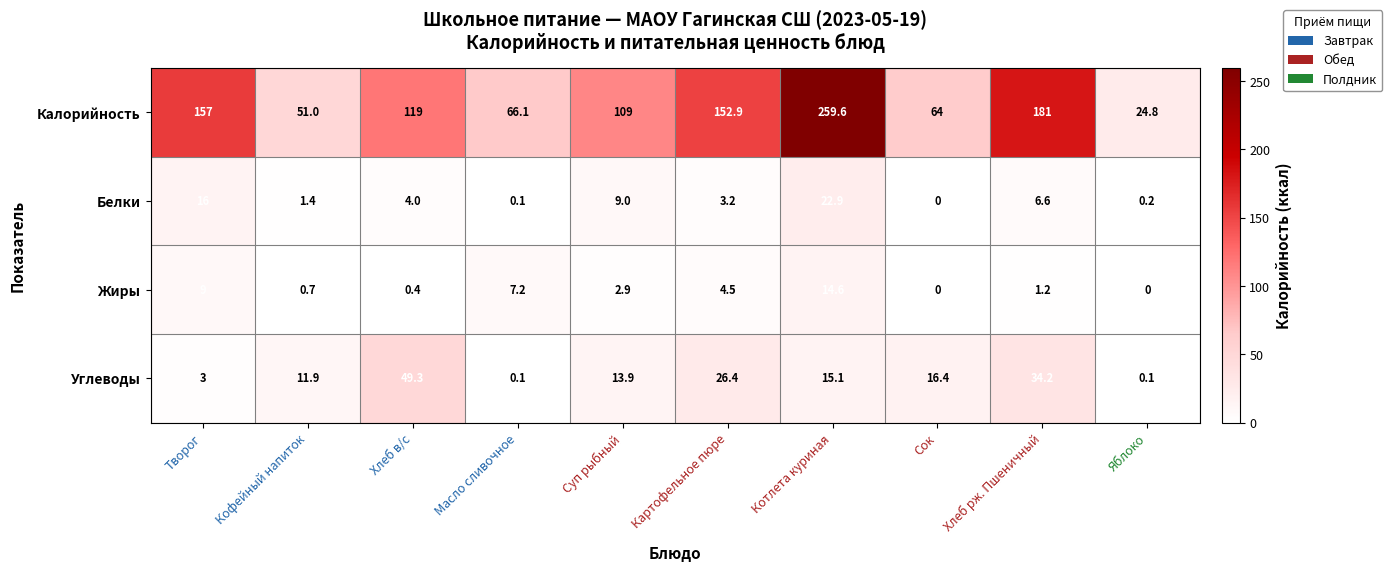

Read the Калорийность value at Творог.

157.0